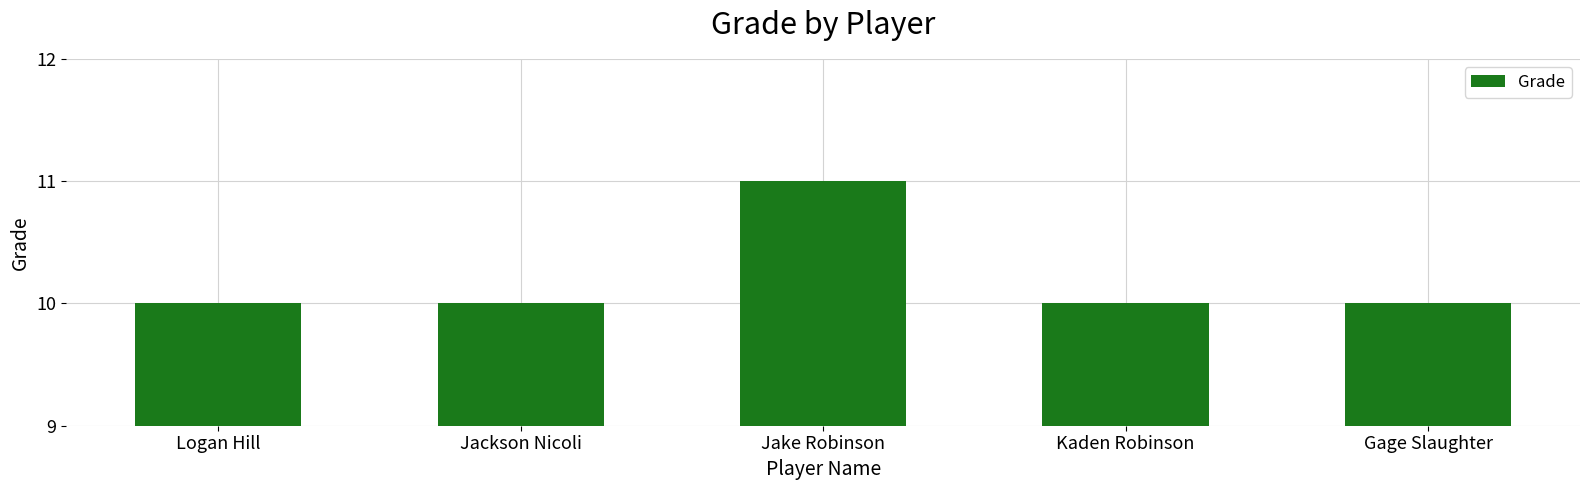

What is the label of the 5th bar from the left?

Gage Slaughter